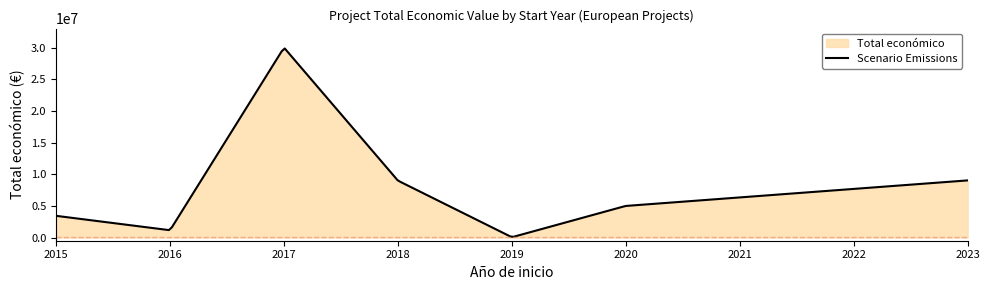

Is it true that the value at 2020 is 8578115?

False